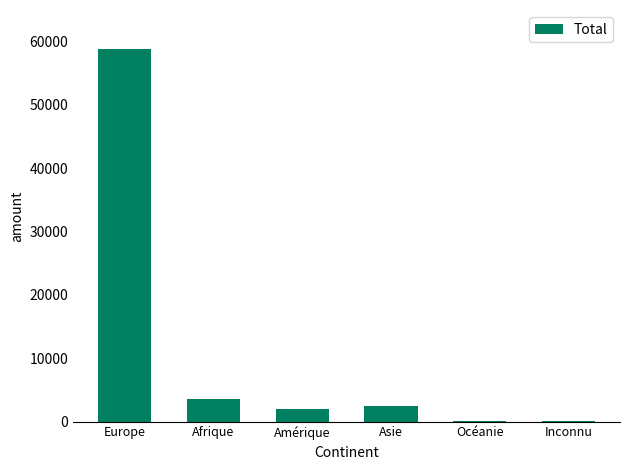

Are the bars horizontal?

No